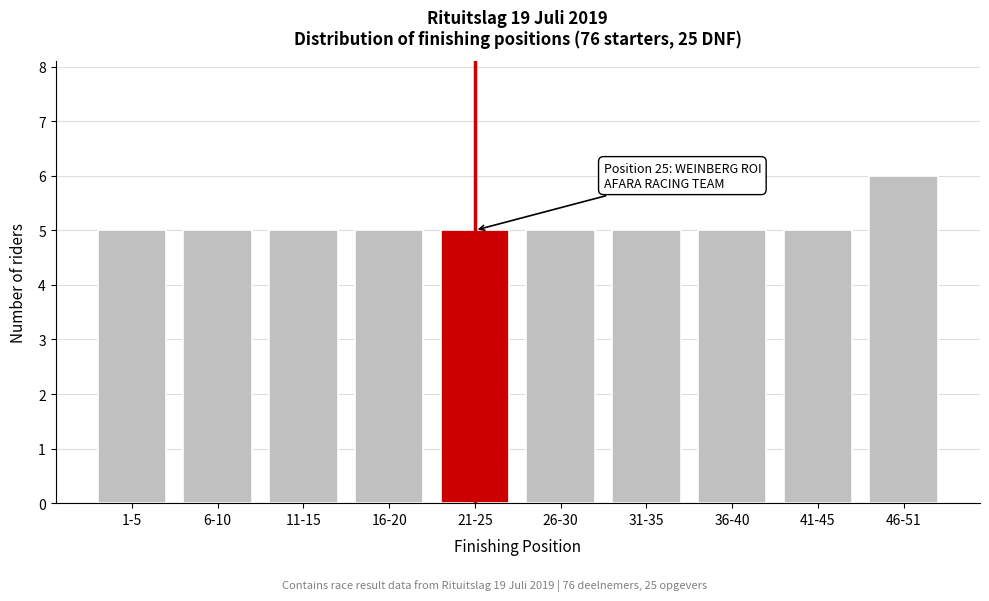

Reading left to right, extract all data points from this chart.

1-5=5	6-10=5	11-15=5	16-20=5	21-25=5	26-30=5	31-35=5	36-40=5	41-45=5	46-51=6